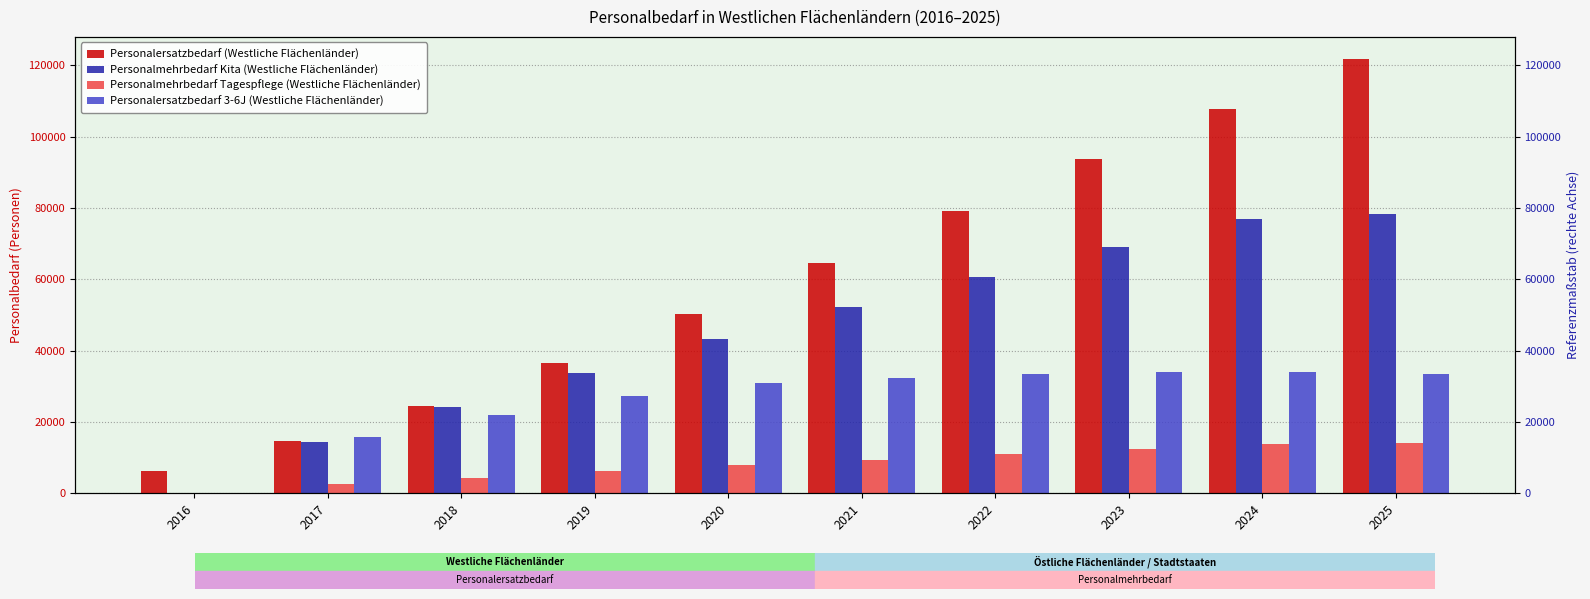

At how many categories does at least one series exceed 113818?

1